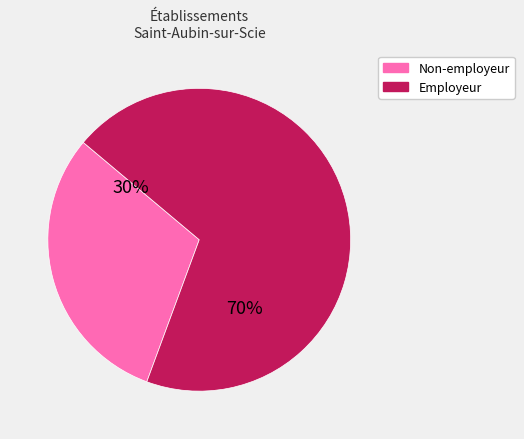

To the nearest percent, what is the average slice percentage?

50%